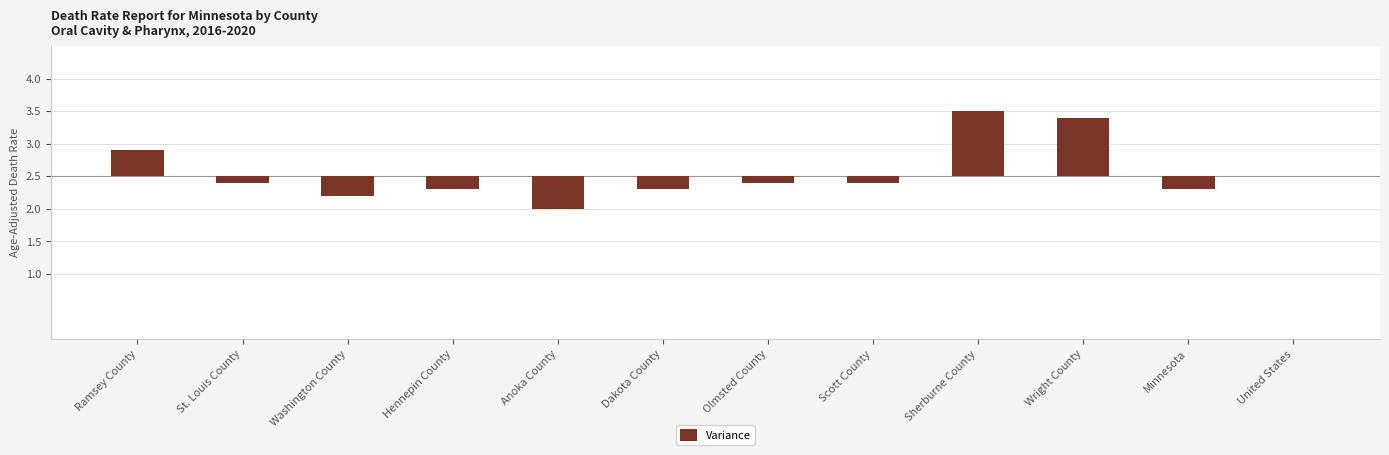

What value does the data have at Anoka County?

-0.5